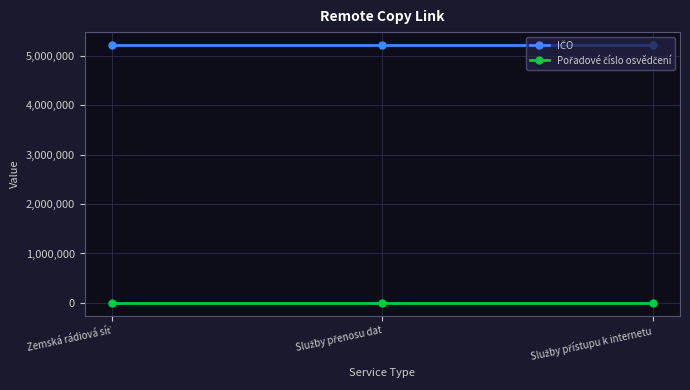

What is the maximum value shown in the chart?

5221897